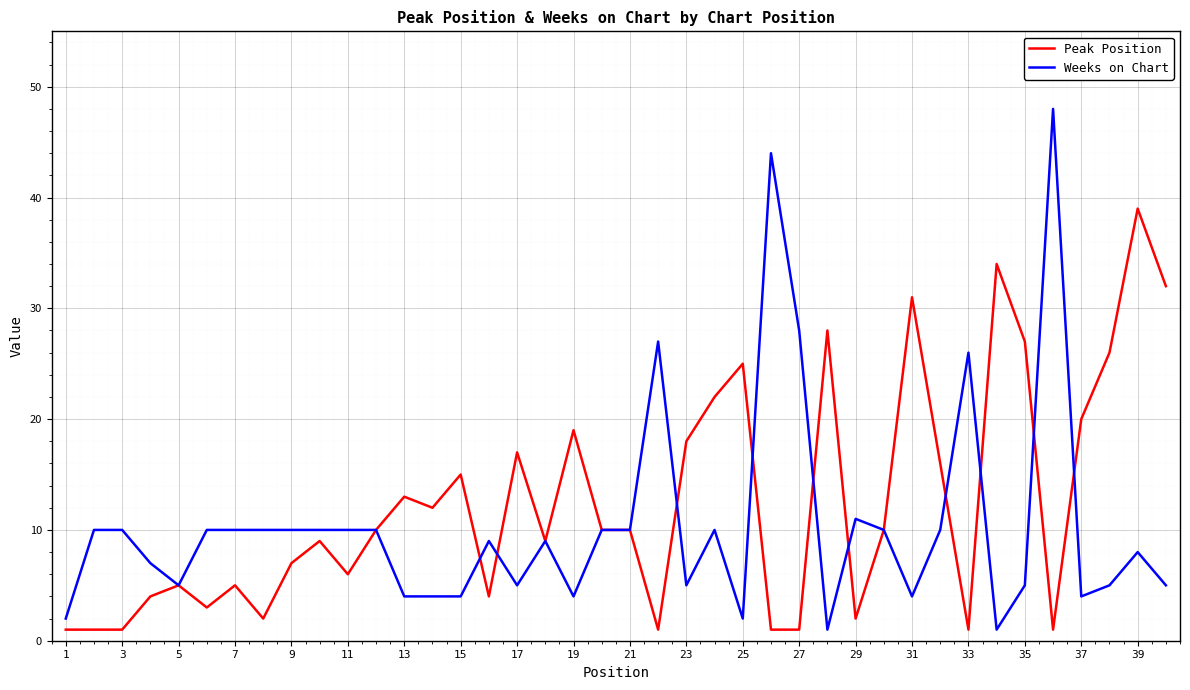

Does the chart have visible grid lines?

Yes